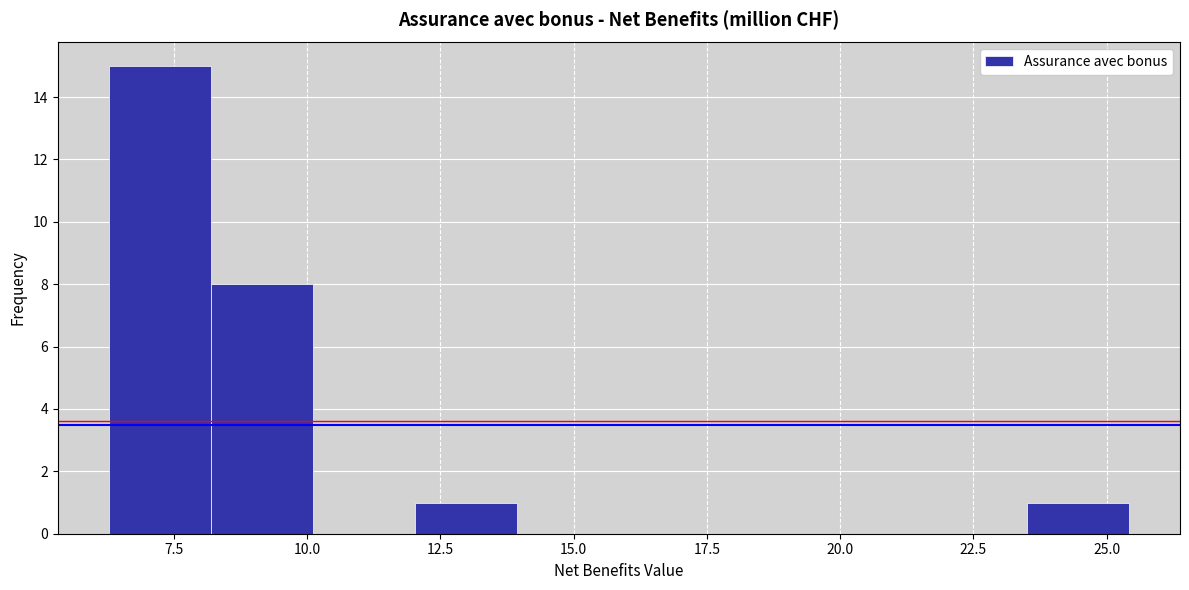

Read against the x-axis, roughly where is the centre of the tallest bar?

7.0